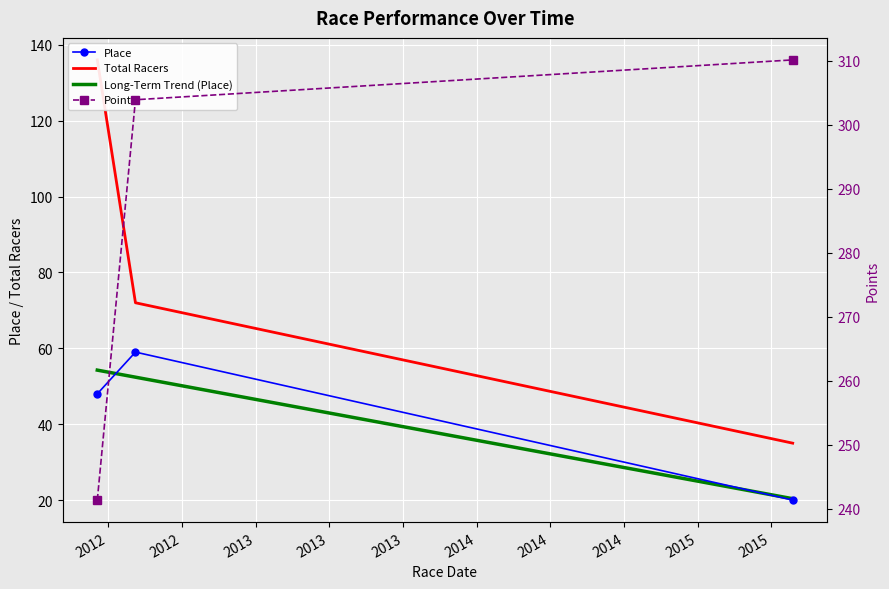

Rank the series by their maximum value, from lowest to highest.

Place, Total Racers, Points